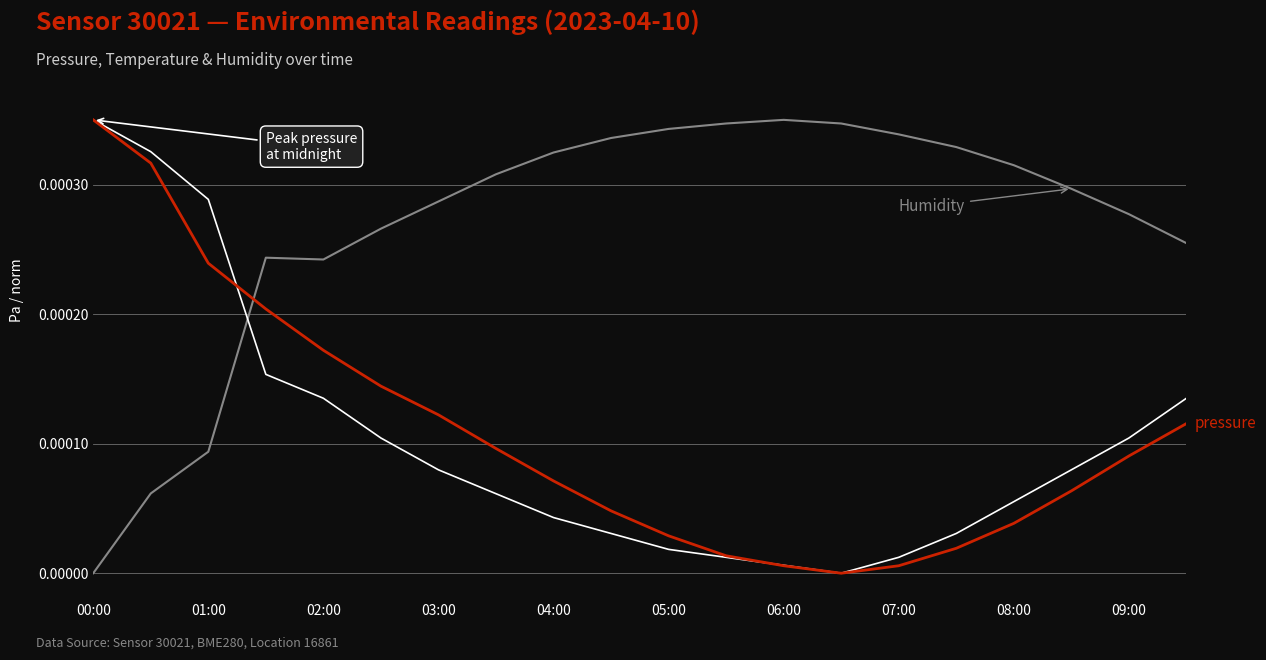

Does the chart have visible grid lines?

No